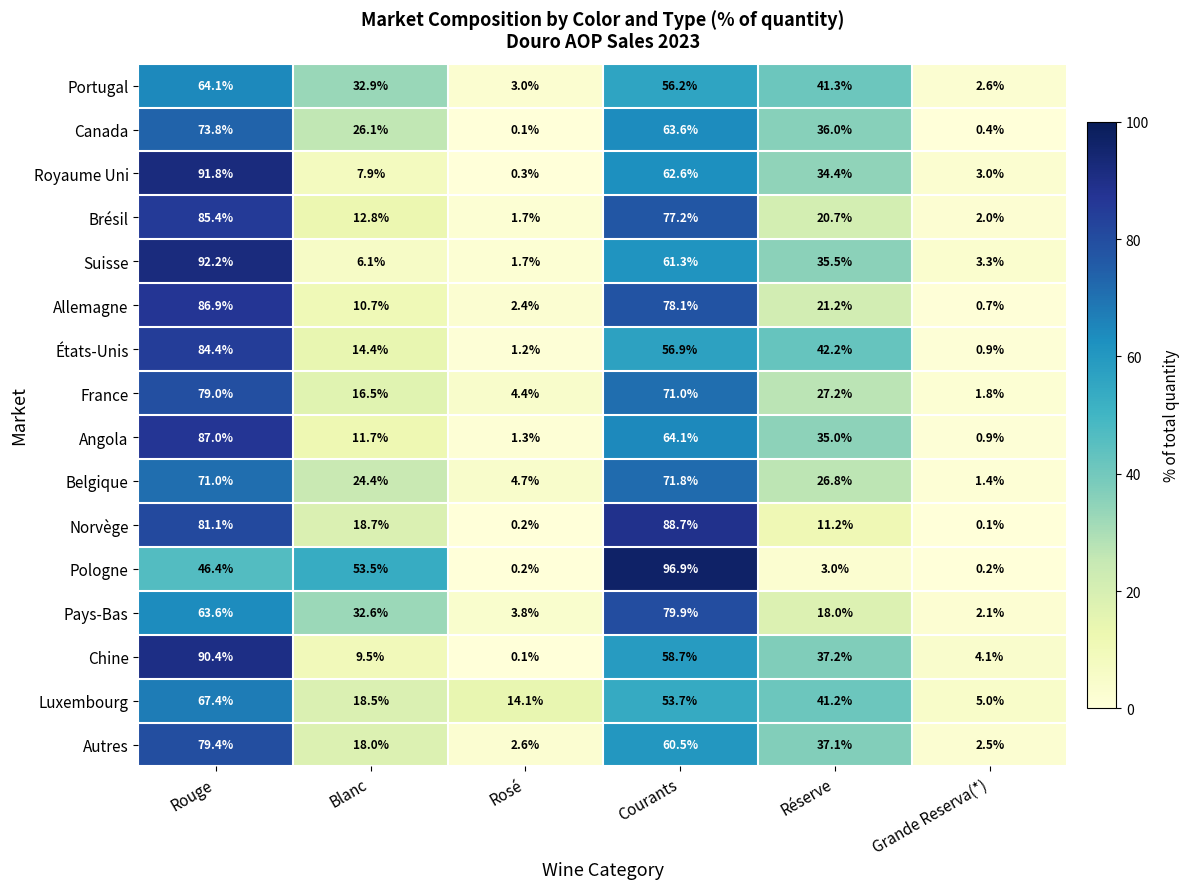

What is the difference between the maximum and minimum values in the Royaume Uni series?

91.5